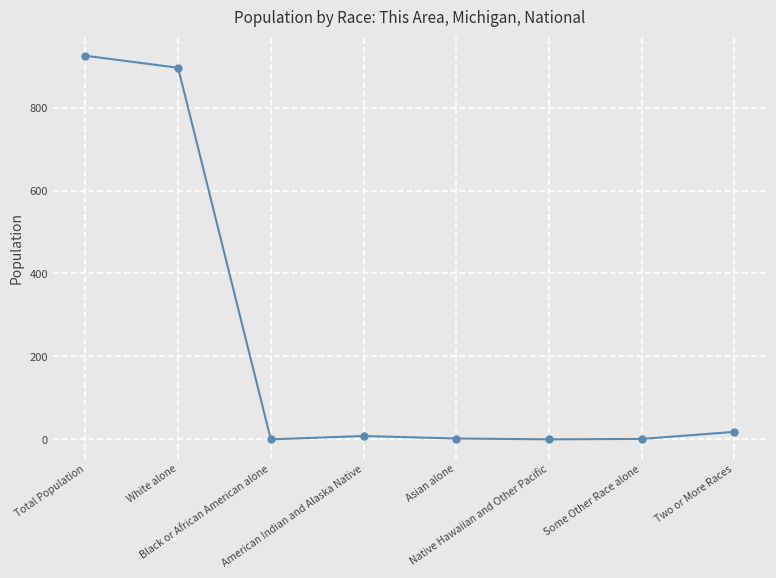

How many lines are shown in the chart?

1